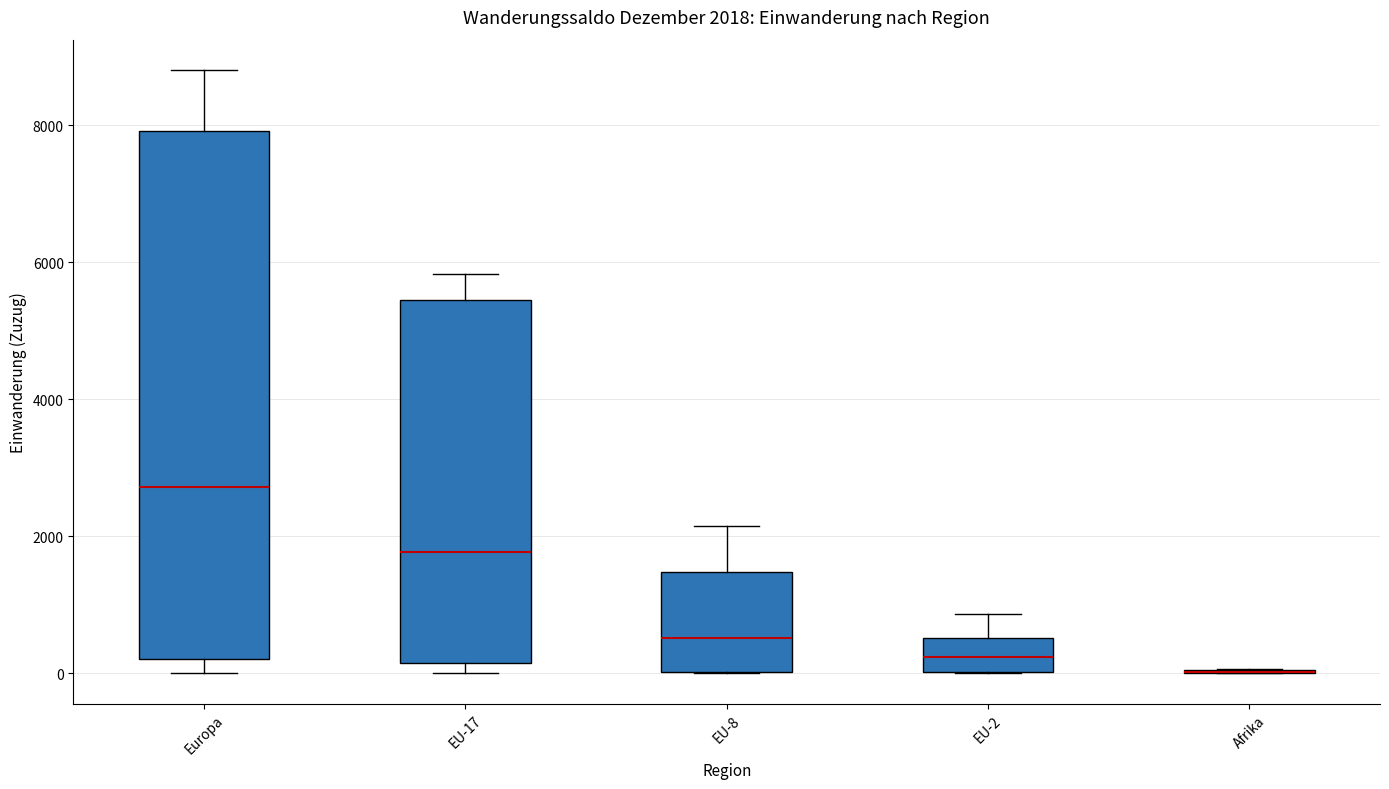

Comparing the boxes themselves (not the whiskers), which one is the tallest?

Europa